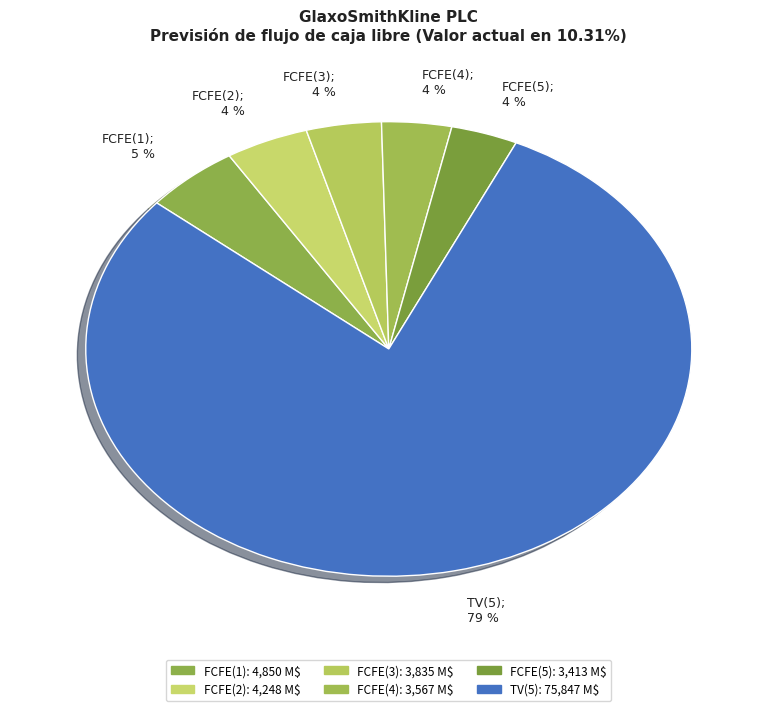

Which slice represents more than half of the pie?

TV(5)